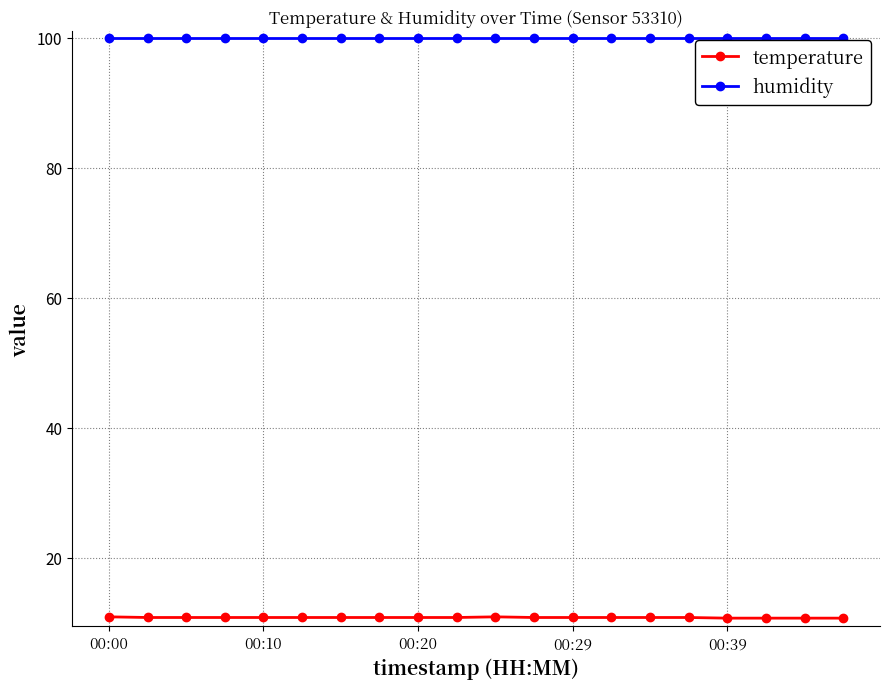

What is the sum of all humidity values?

1998.0